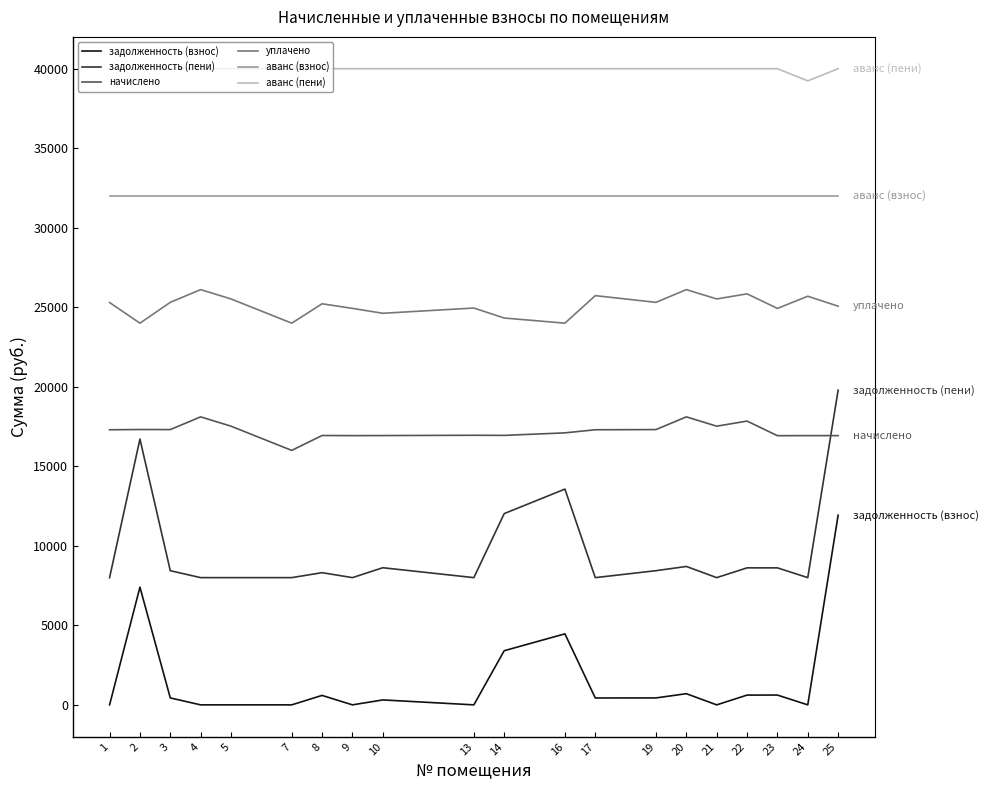

Does the chart have visible grid lines?

No